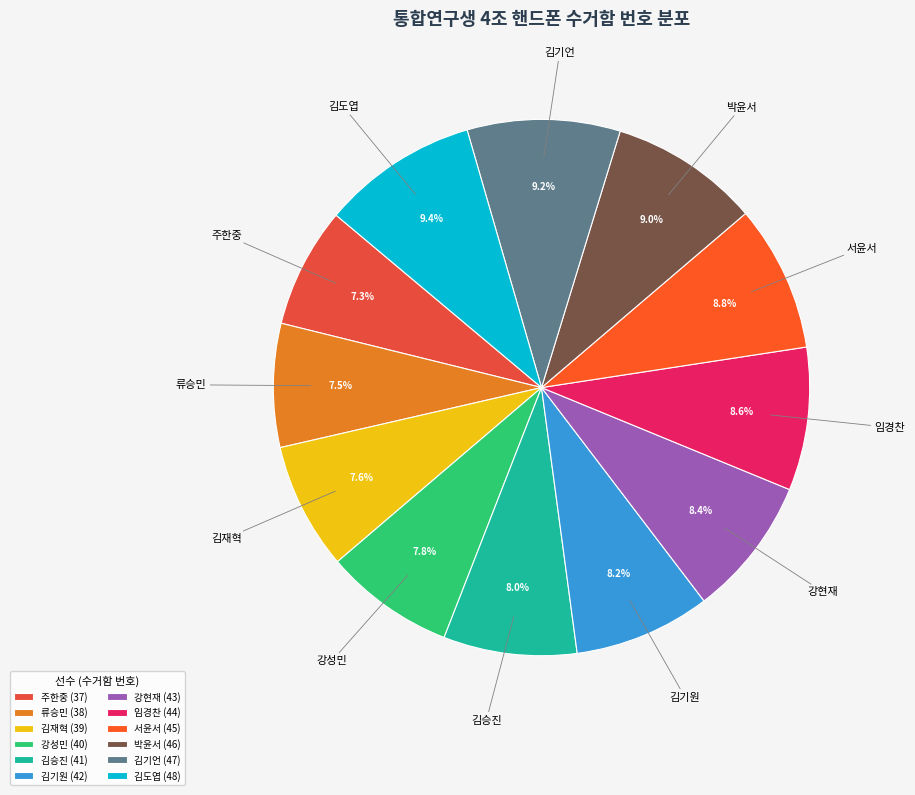

Approximately how many times larger is the value at 서윤서 compared to 김도엽?

0.9